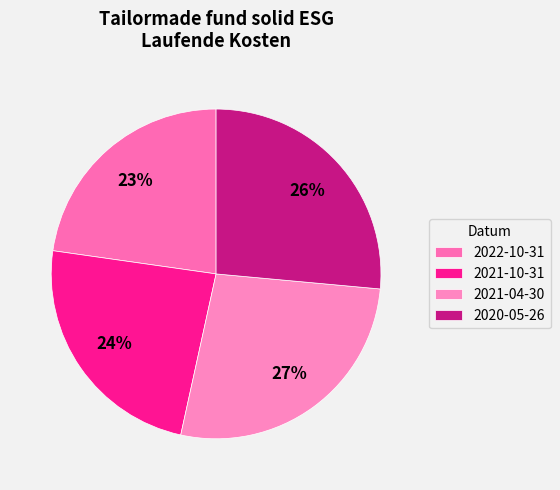

Does any single category account for the majority?

No